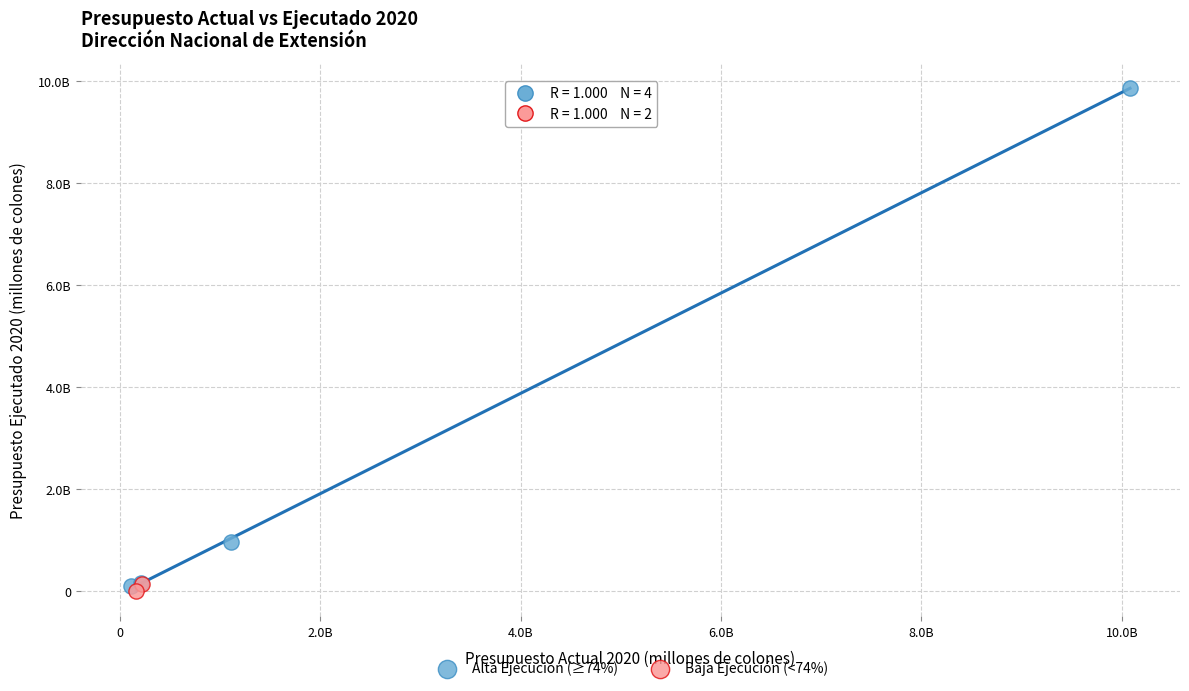

Which series contains the lowest Y value?

Baja Ejecución (<74%)